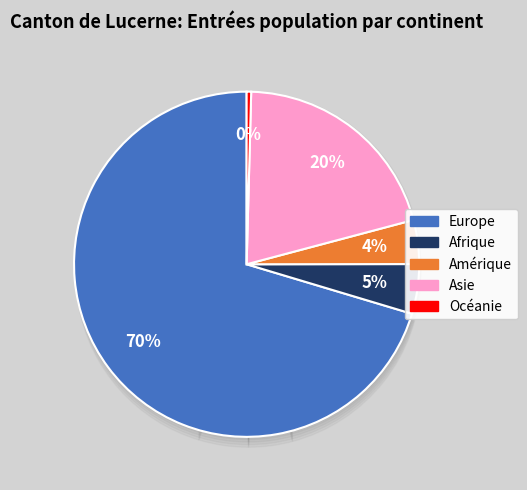

How many slices are in this pie chart?

5